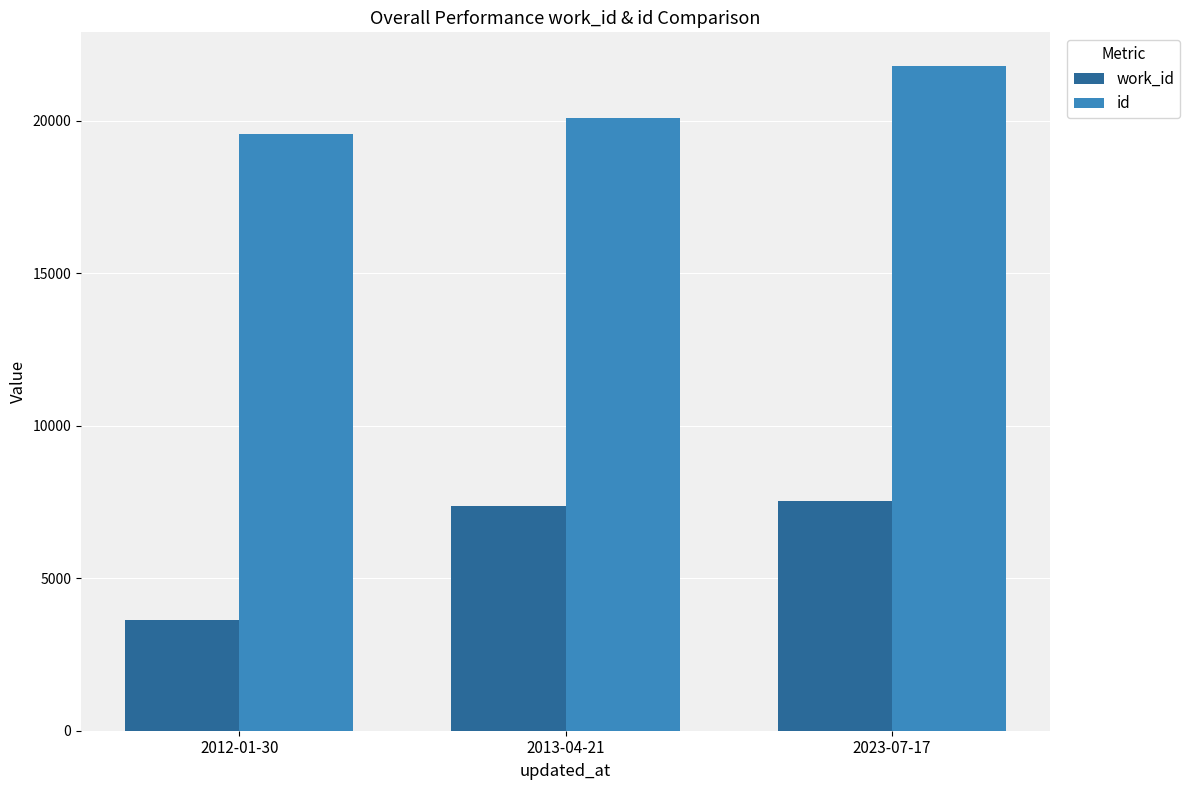

What are all the series names shown in the legend?

work_id, id